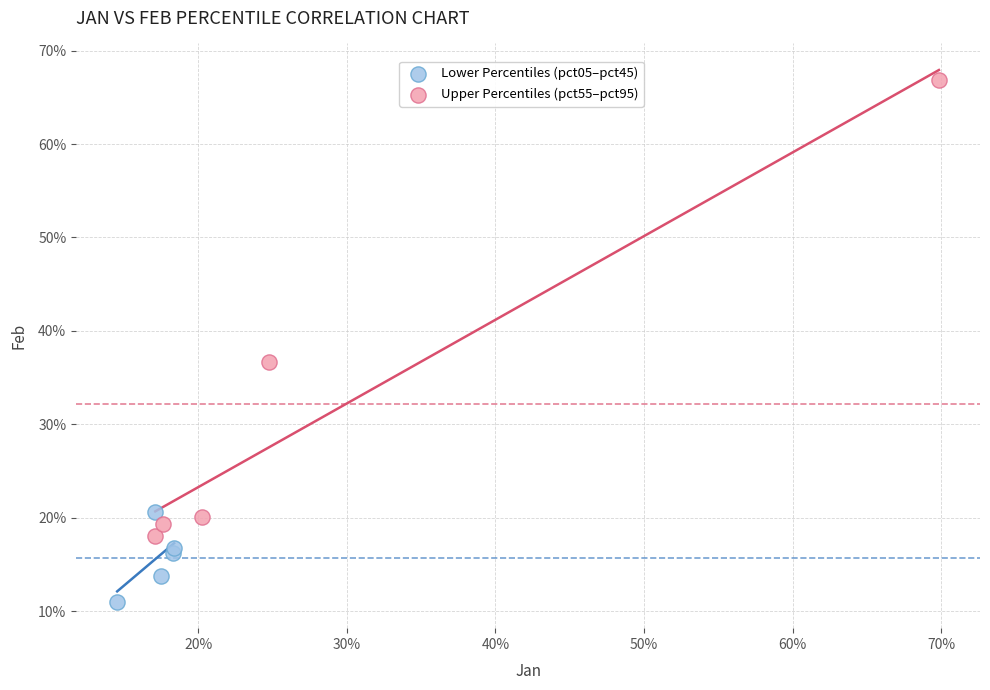

Which series reaches the maximum Y coordinate?

Upper Percentiles (pct55–pct95)